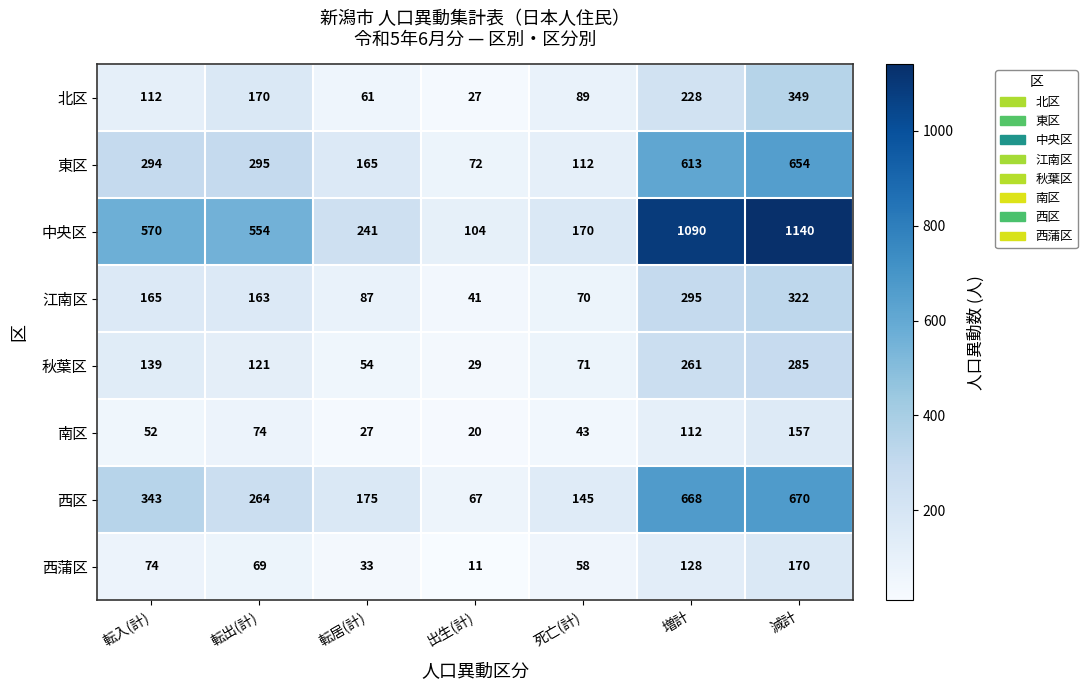

The value of 中央区 at 転出(計) is 554. True or false?

True